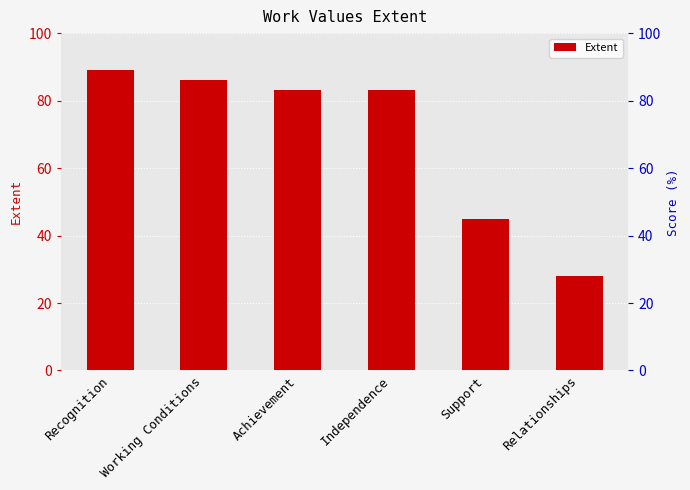

What is the minimum value shown in the chart?

28